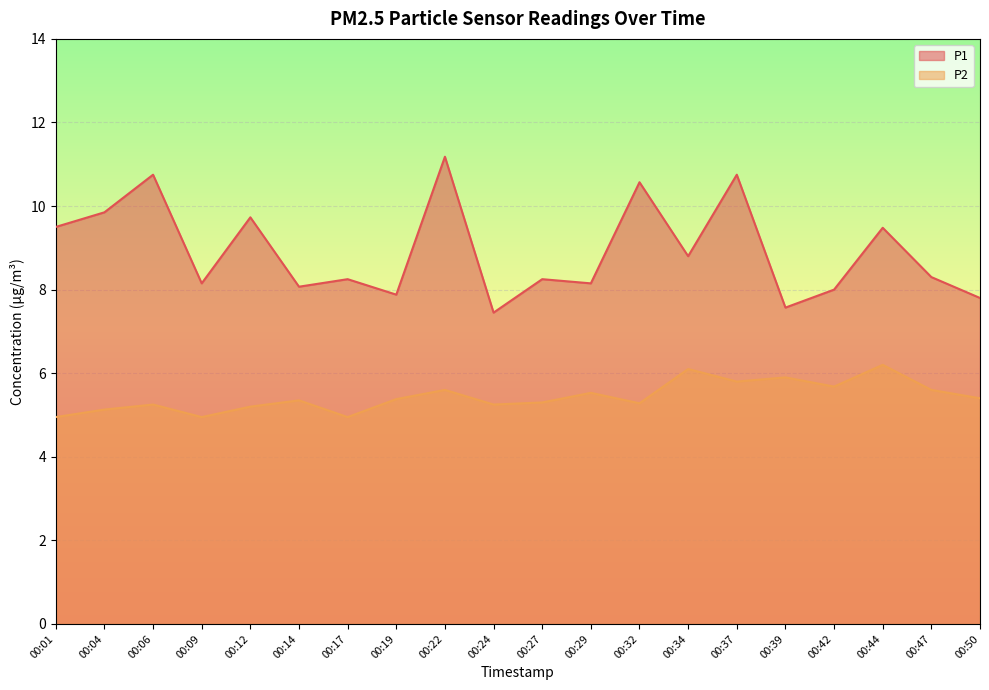

At how many categories does at least one series exceed 6?

20